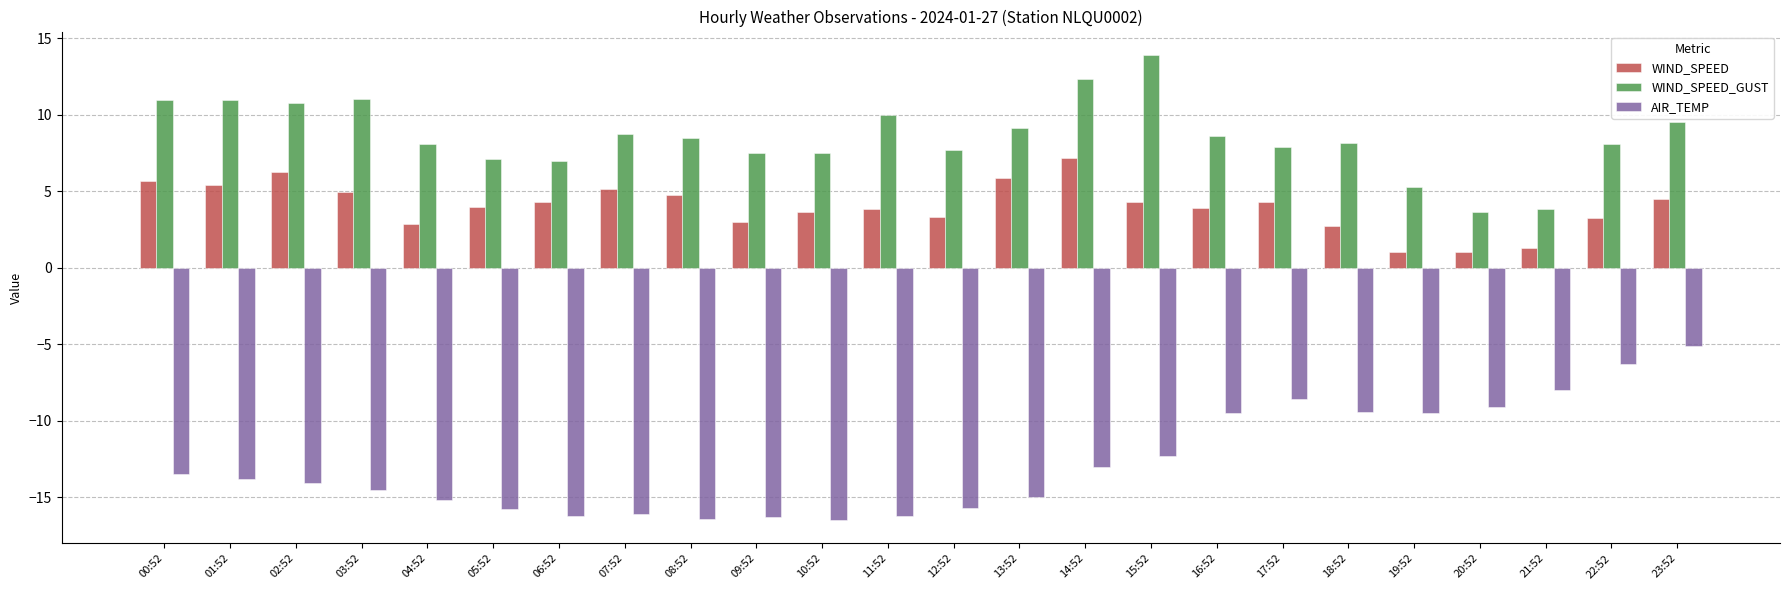

Which series changed the most between 03:52 and 12:52?

WIND_SPEED_GUST